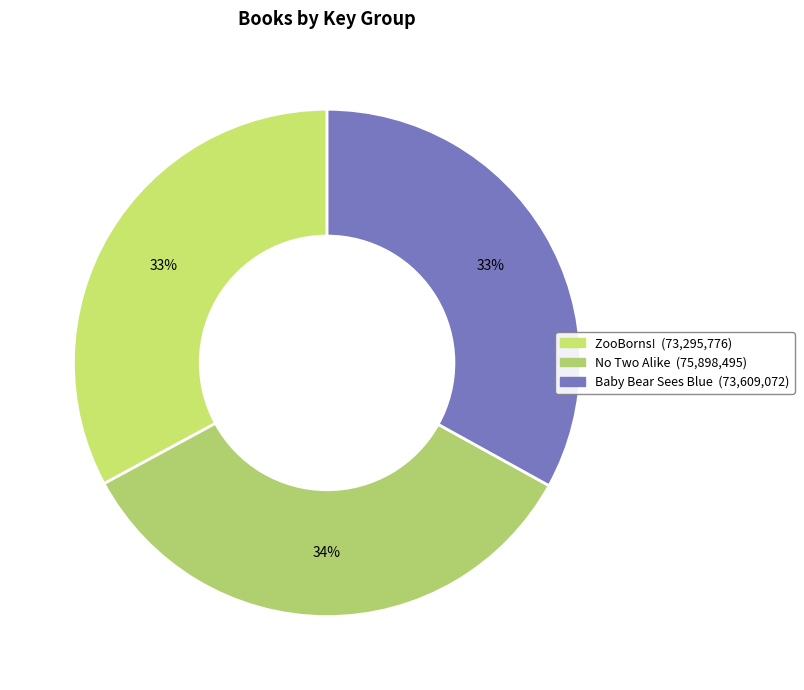

What is the total percentage of ZooBorns! and Baby Bear Sees Blue?

65.9%